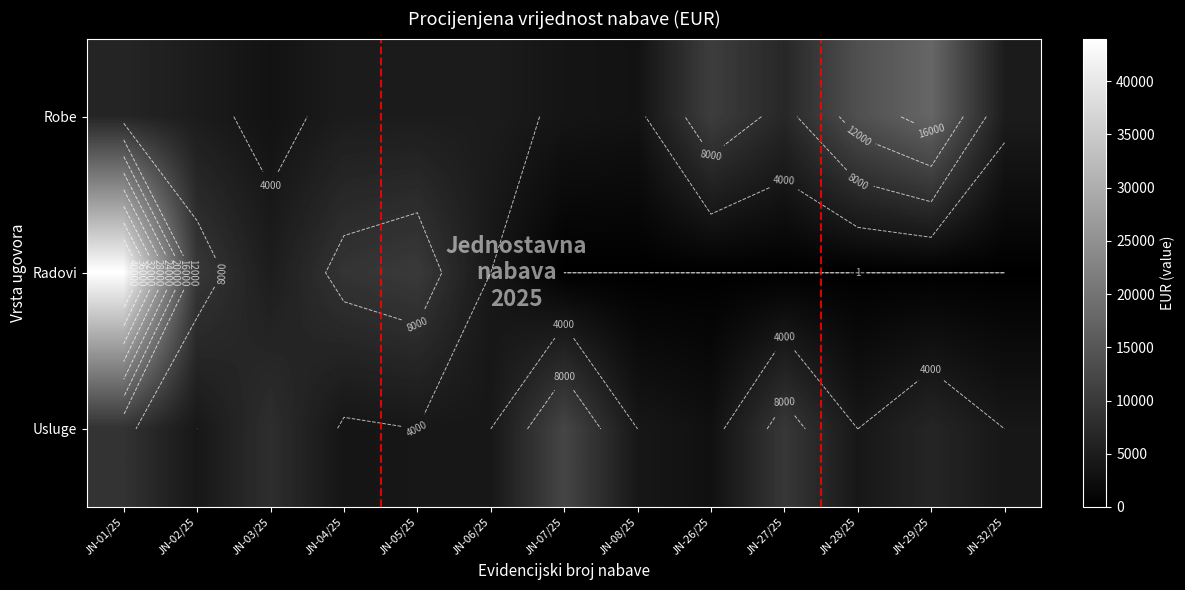

How many data points in Robe are above 4800?

5